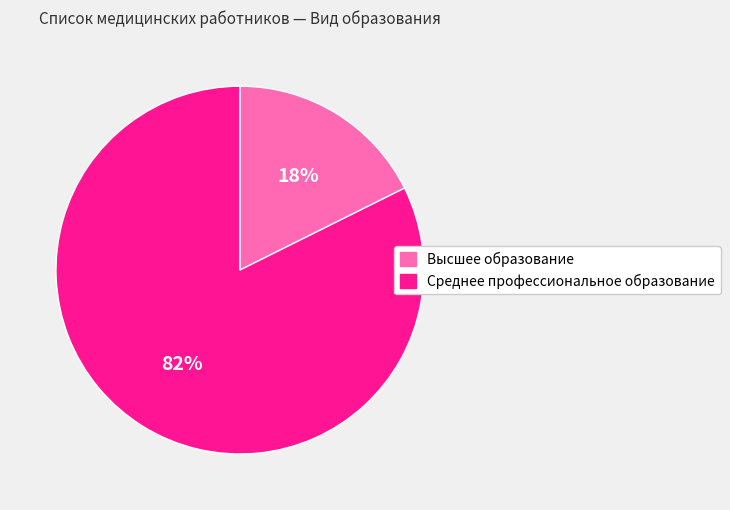

Is the sum of Высшее образование and Среднее профессиональное образование greater than half?

Yes